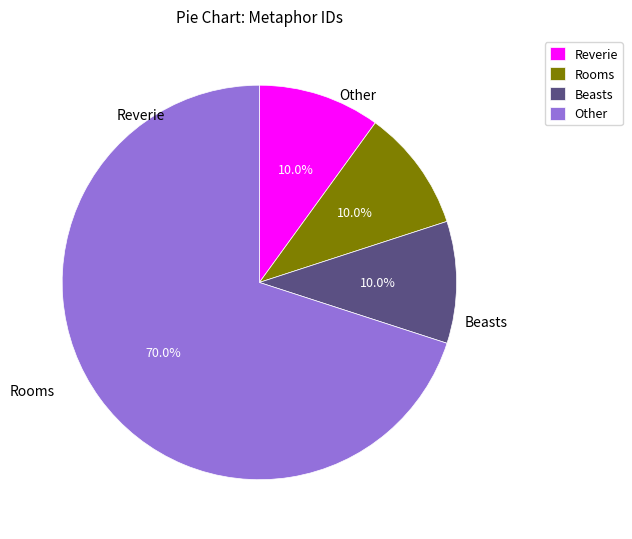

What is the ratio of the value at Other to the value at Rooms?

7.0